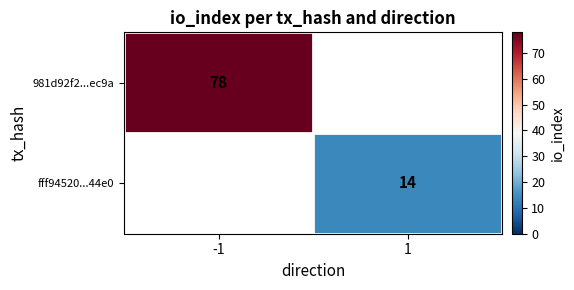

True or false: 981d92f2...ec9a has a value of 112 at -1.

False